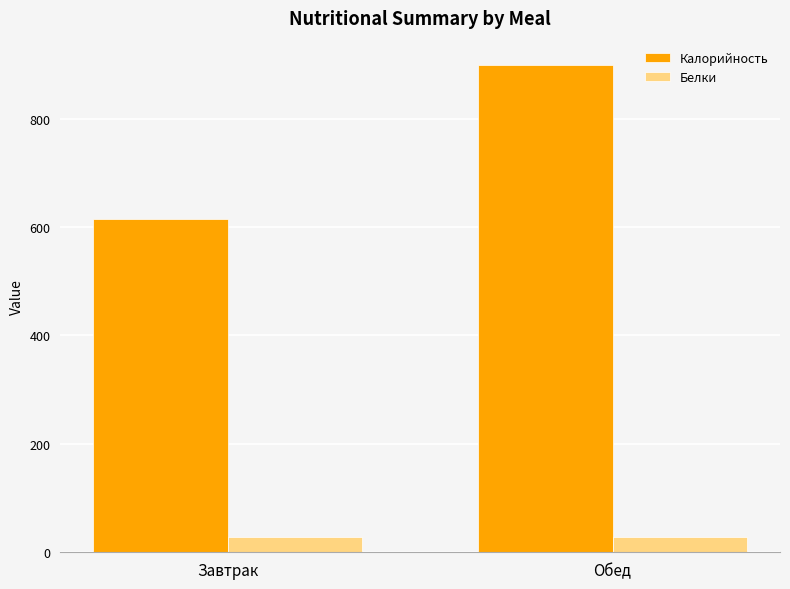

How many Белки values are between 27 and 28?

1